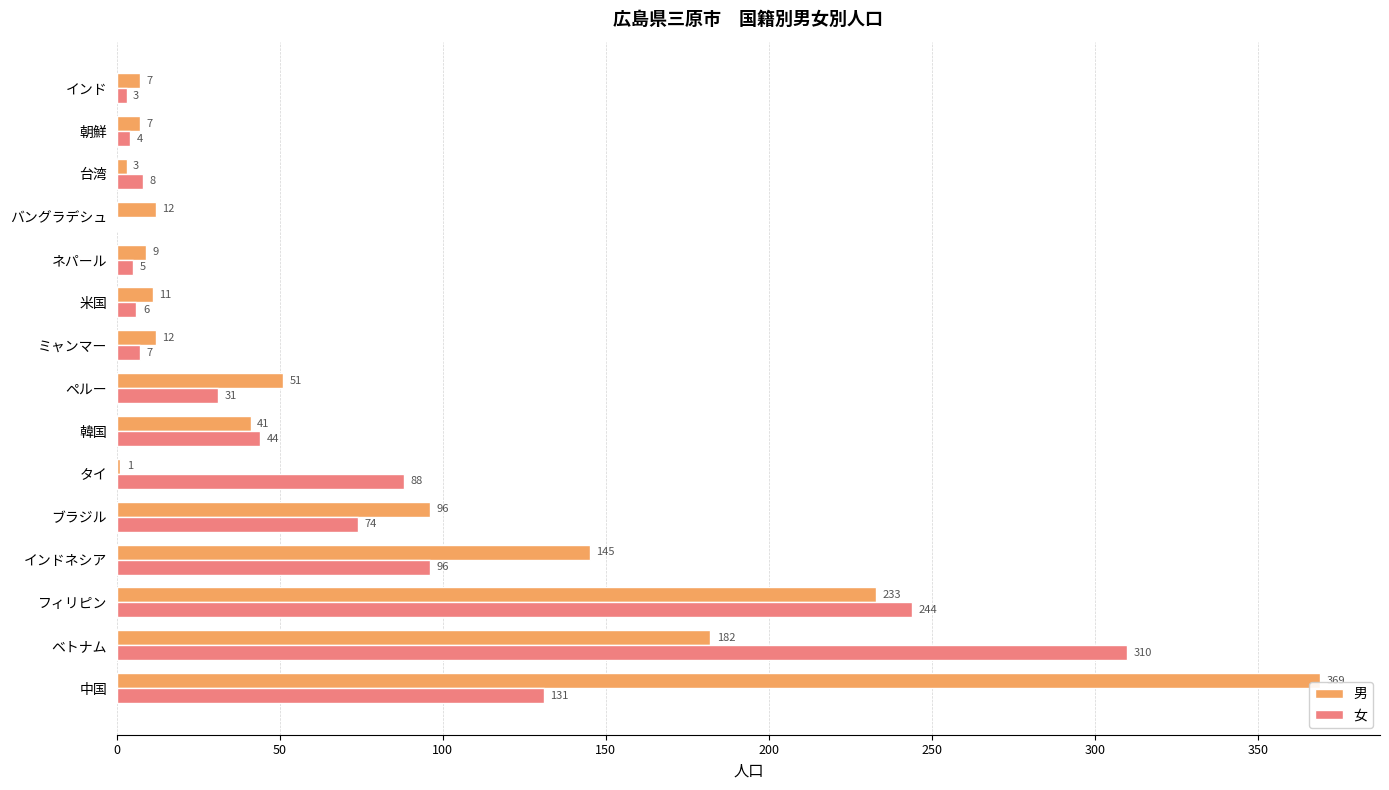

Which series changed the most between 中国 and バングラデシュ?

男